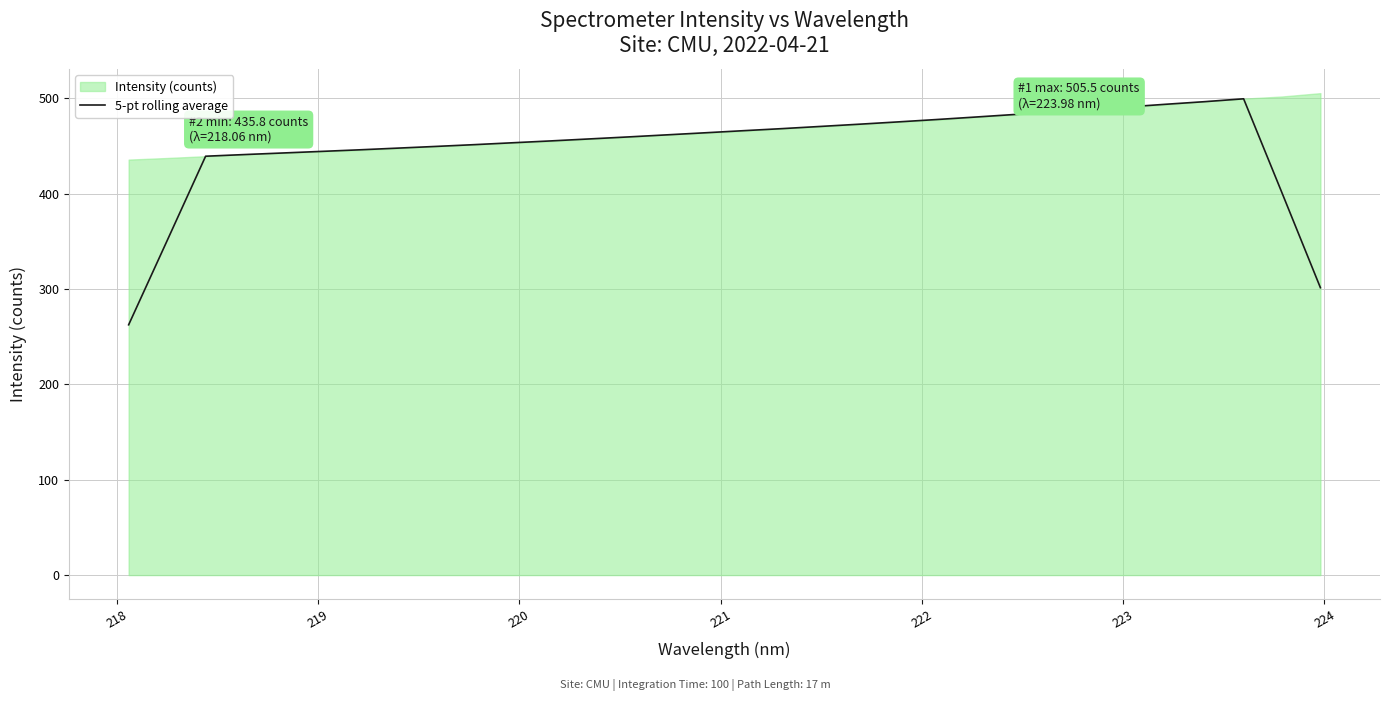

What is the lowest value of the 5-pt rolling average series?

262.5